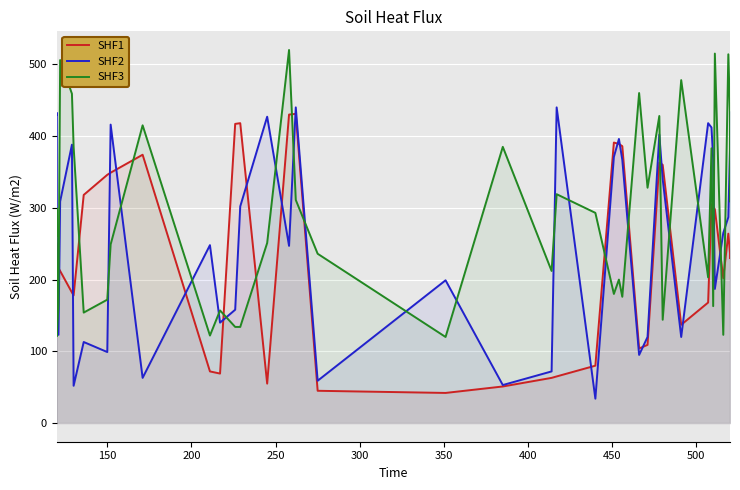

How many categories are shown in the chart?

40